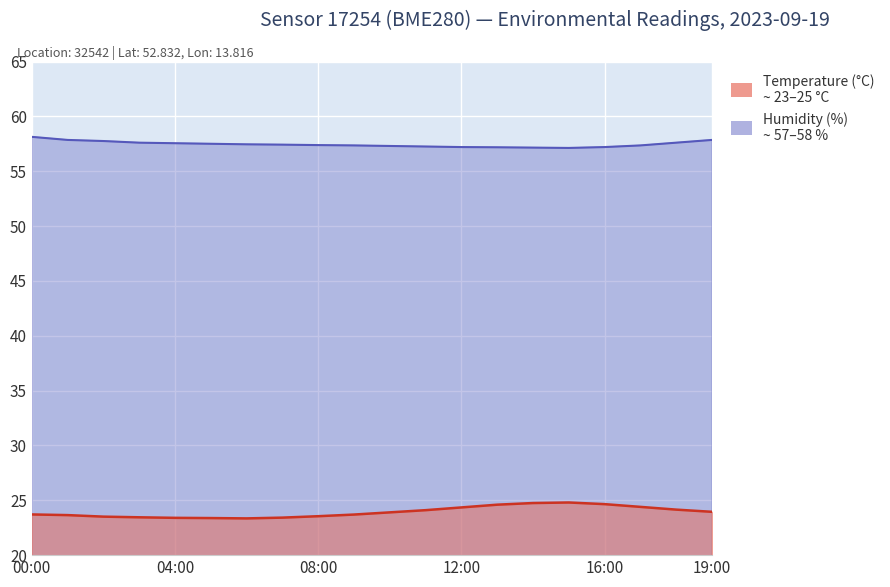

What is the value of the Humidity (%) point at the 17th from the left?

57.2